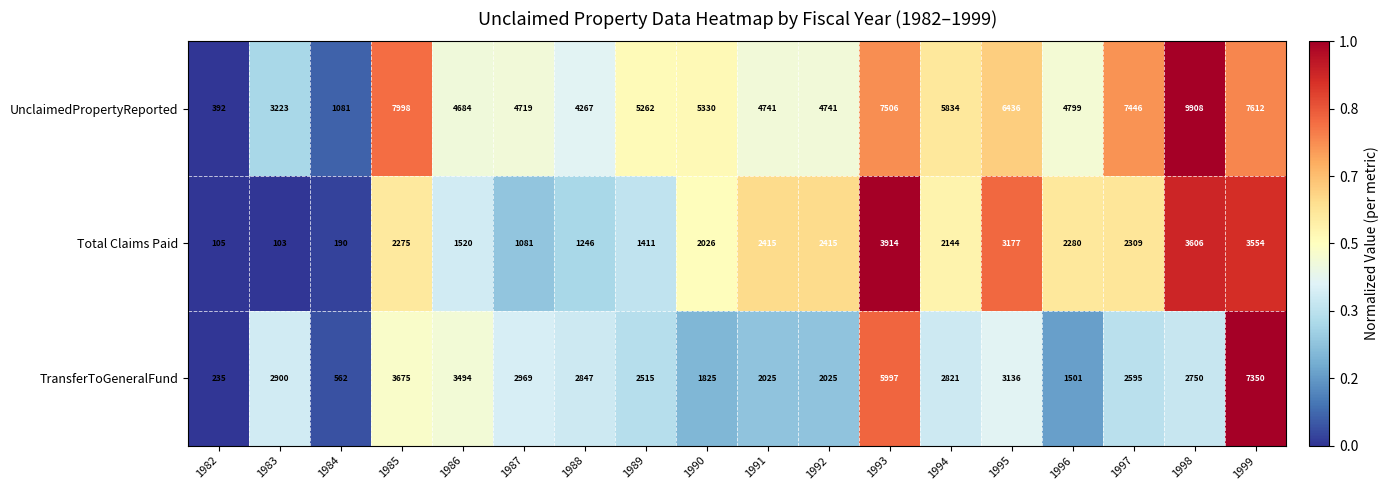

Between 1985 and 1988, which series saw the biggest shift?

UnclaimedPropertyReported